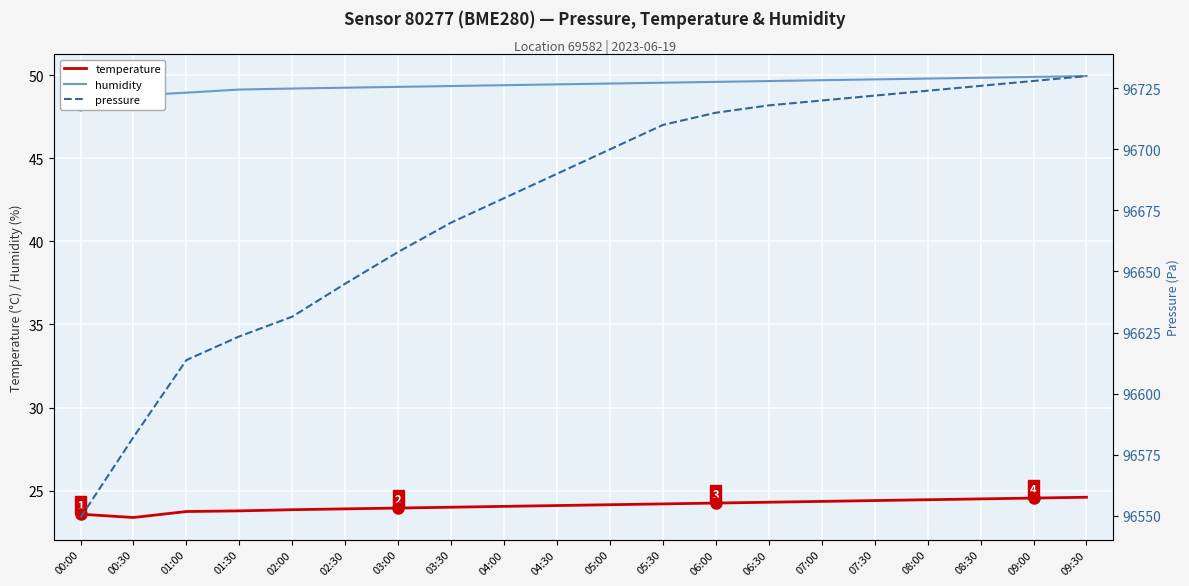

What is the difference between the pressure values at 06:00 and 04:30?

25.0